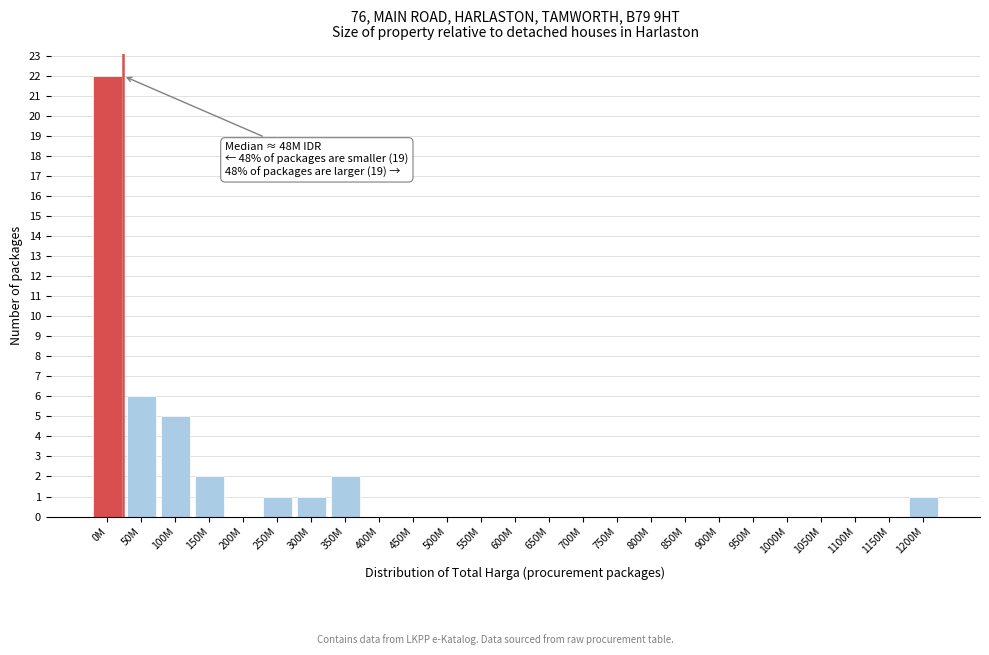

Reading left to right, extract all data points from this chart.

0M=22	50M=6	100M=5	150M=2	200M=0	250M=1	300M=1	350M=2	400M=0	450M=0	500M=0	550M=0	600M=0	650M=0	700M=0	750M=0	800M=0	850M=0	900M=0	950M=0	1000M=0	1050M=0	1100M=0	1150M=0	1200M=1